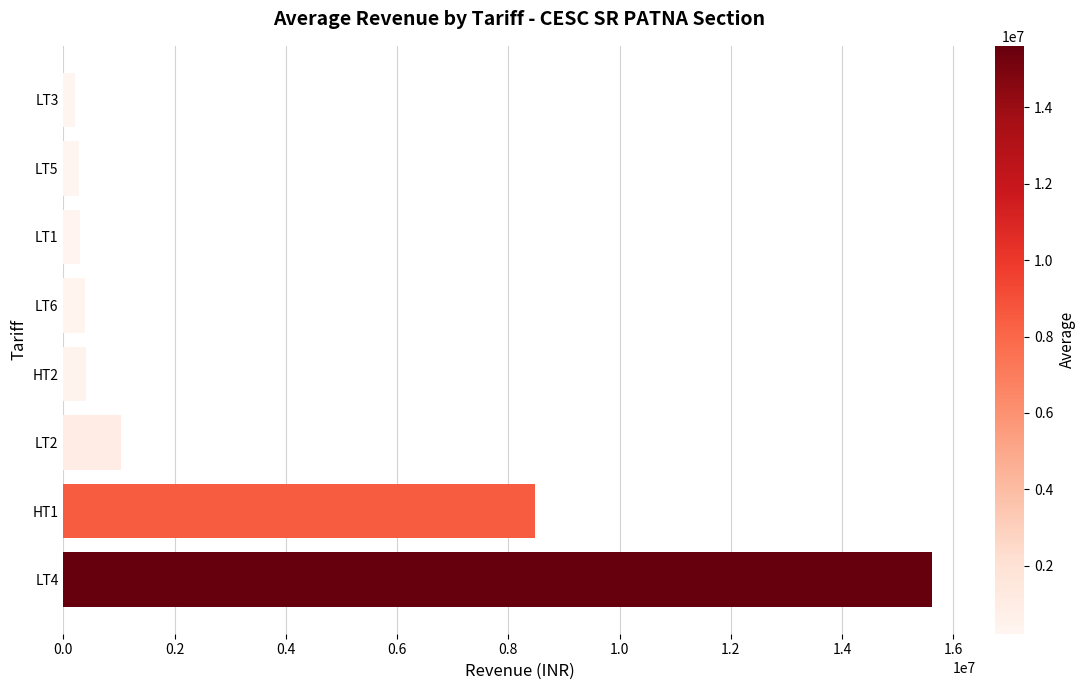

What is the difference between the maximum and second lowest values?

15340849.4